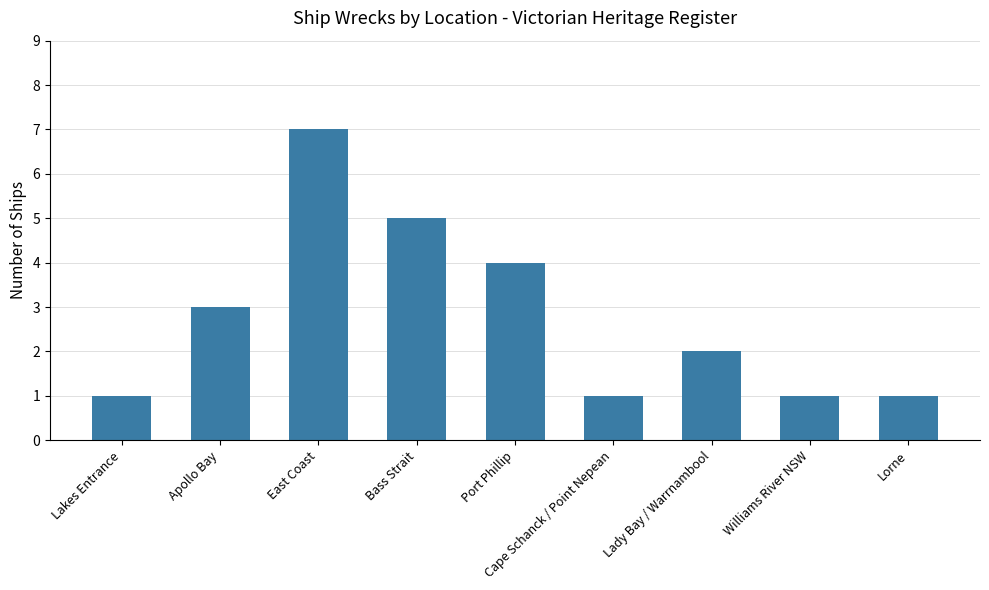

How many values are below 2?

4